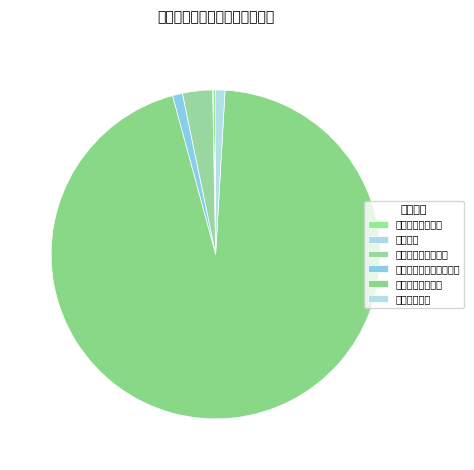

Is there a majority slice in this chart?

Yes